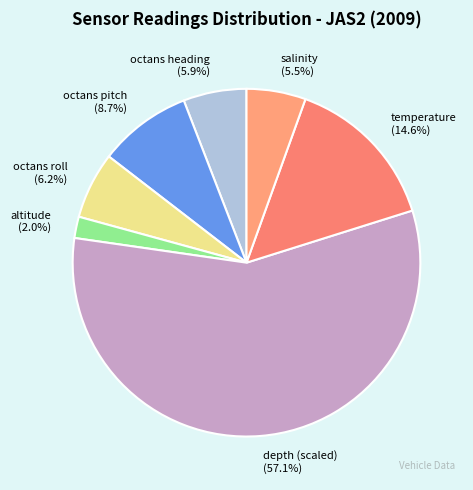

What is the ratio of the value at altitude (2.0%) to the value at salinity (5.5%)?

0.4